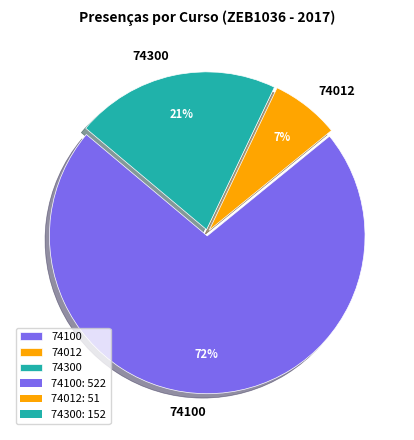

True or false: 74100 accounts for 59% of the total.

False